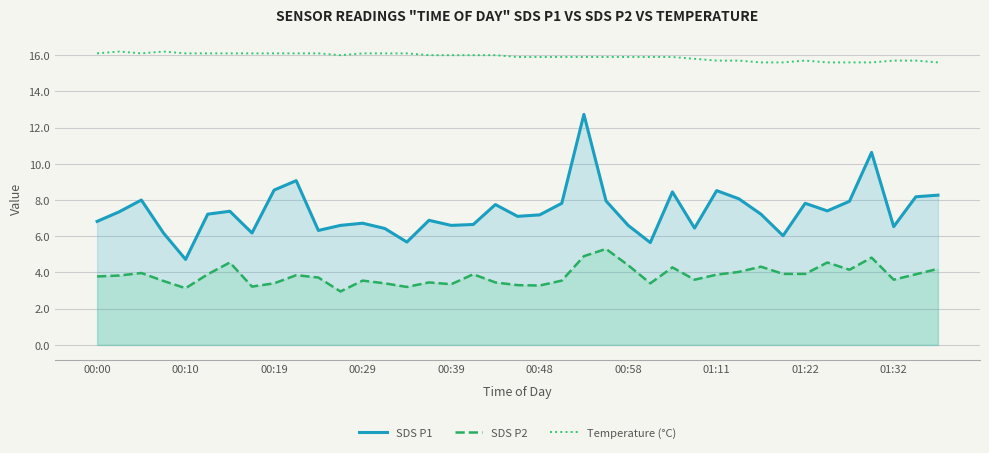

Reading left to right, transcribe all the data shown in this chart.

SDS P1: 6.8	7.3	8.0	6.2	4.7	7.2	7.4	6.2	8.6	9.1	6.3	6.6	6.7	6.4	5.7	6.9	6.6	6.7	7.8	7.1	7.2	7.8	12.7	8.0	6.6	5.7	8.4	6.5	8.5	8.1	7.2	6.0	7.8	7.4	7.9	10.6	6.5	8.2	8.3
SDS P2: 3.8	3.8	4.0	3.5	3.1	3.9	4.5	3.2	3.4	3.9	3.7	3.0	3.5	3.4	3.2	3.5	3.4	3.9	3.5	3.3	3.3	3.5	4.9	5.3	4.4	3.4	4.3	3.6	3.9	4.0	4.3	3.9	3.9	4.5	4.2	4.8	3.6	3.9	4.2
Temperature (°C): 16.1	16.2	16.1	16.2	16.1	16.1	16.1	16.1	16.1	16.1	16.1	16.0	16.1	16.1	16.1	16.0	16.0	16.0	16.0	15.9	15.9	15.9	15.9	15.9	15.9	15.9	15.9	15.8	15.7	15.7	15.6	15.6	15.7	15.6	15.6	15.6	15.7	15.7	15.6